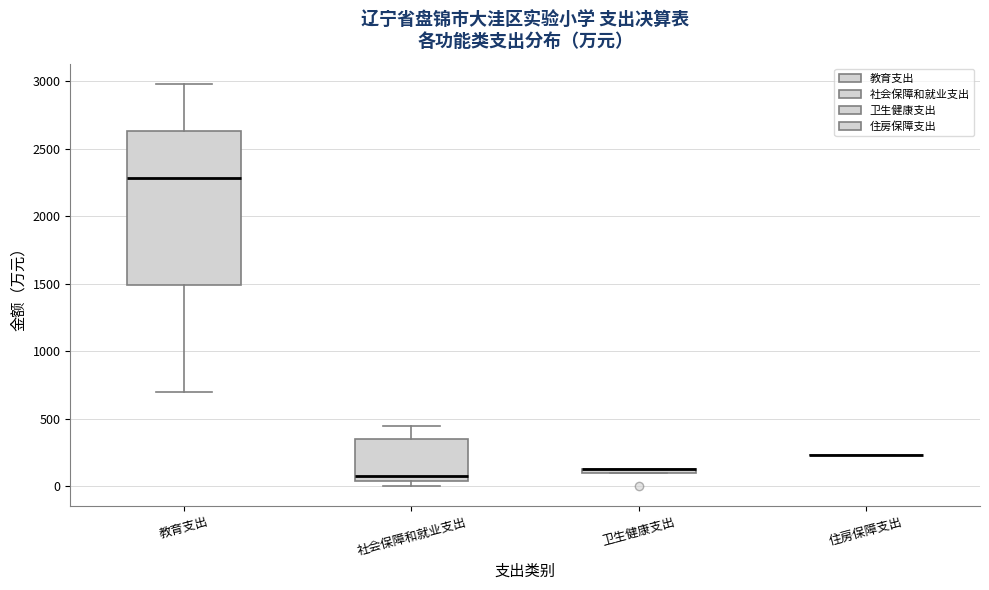

Which box is the tallest, from its lower edge to its upper edge?

教育支出